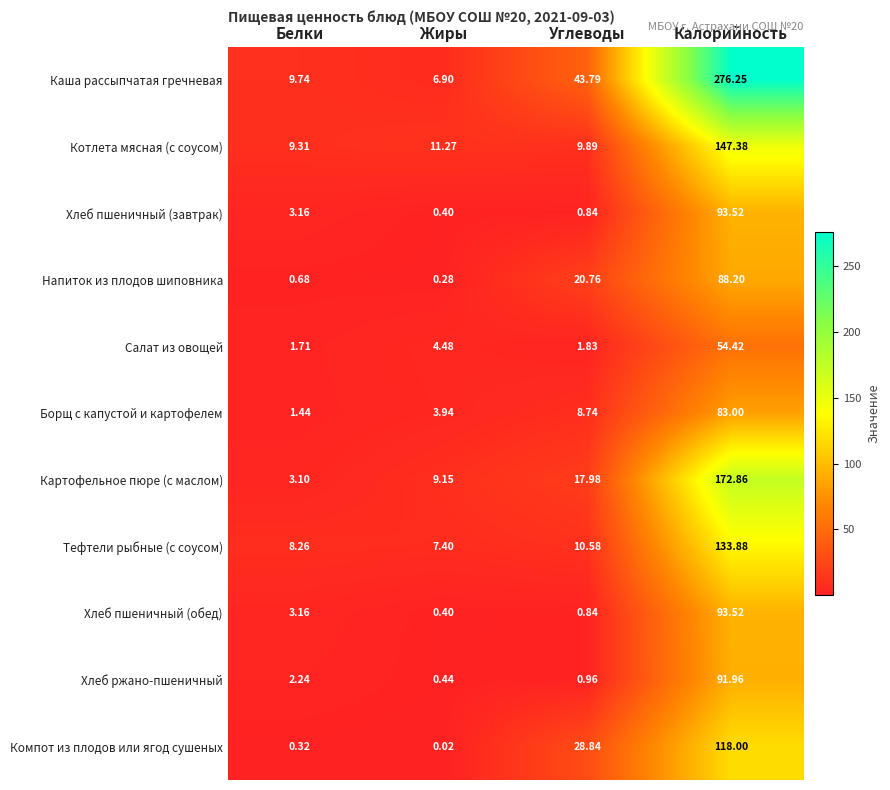

How many series are shown in this chart?

11